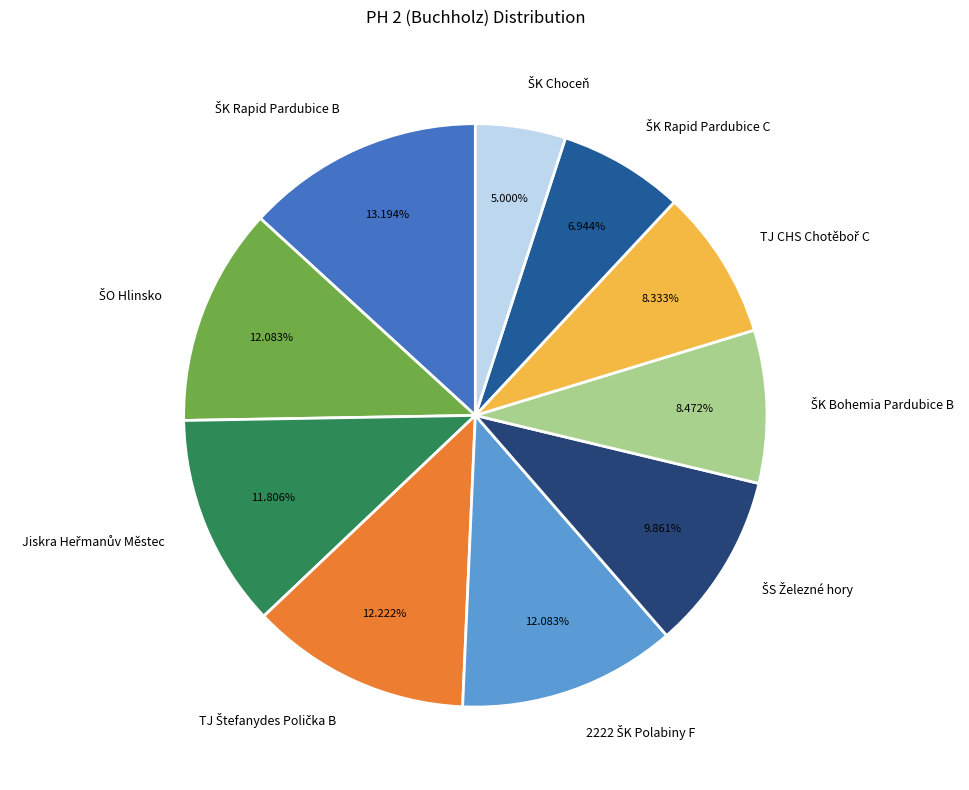

Is there any slice that represents more than half of the pie?

No